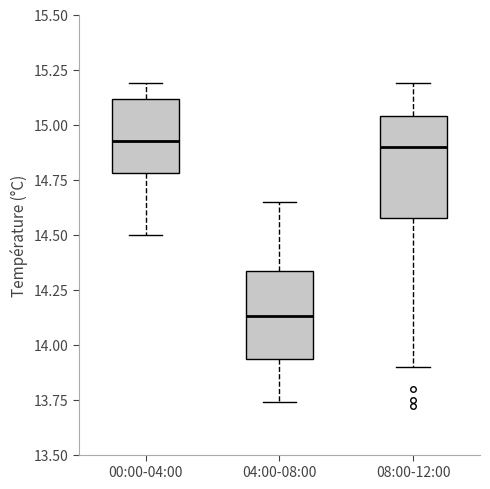

Comparing the boxes themselves (not the whiskers), which one is the tallest?

08:00-12:00